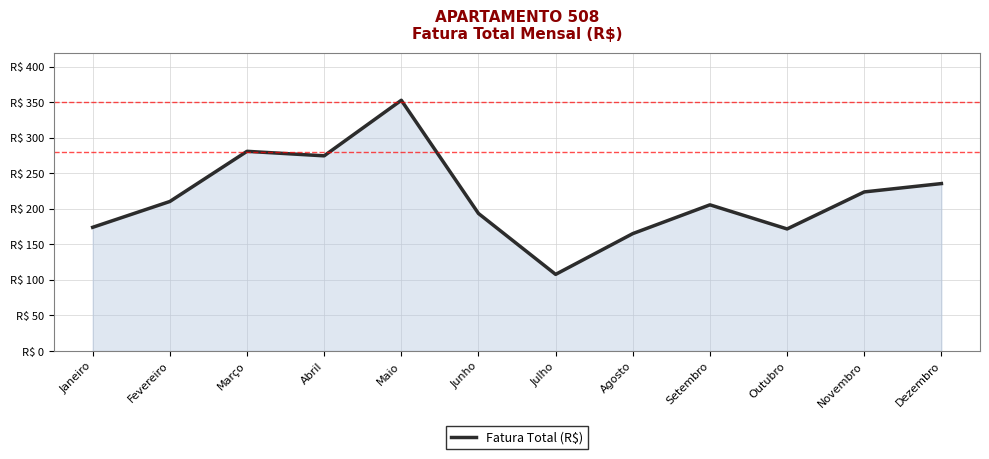

Does the chart display data point markers on the line(s)?

No